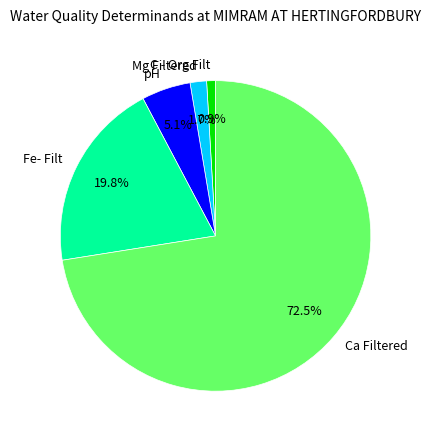

To the nearest percent, what is the difference between the largest and smallest slice percentages?

72%